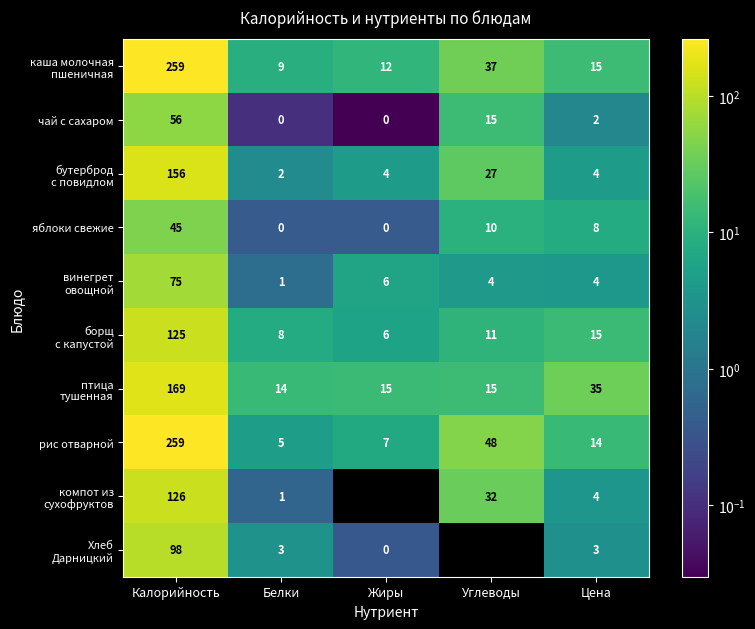

At how many categories does at least one series exceed 0?

5